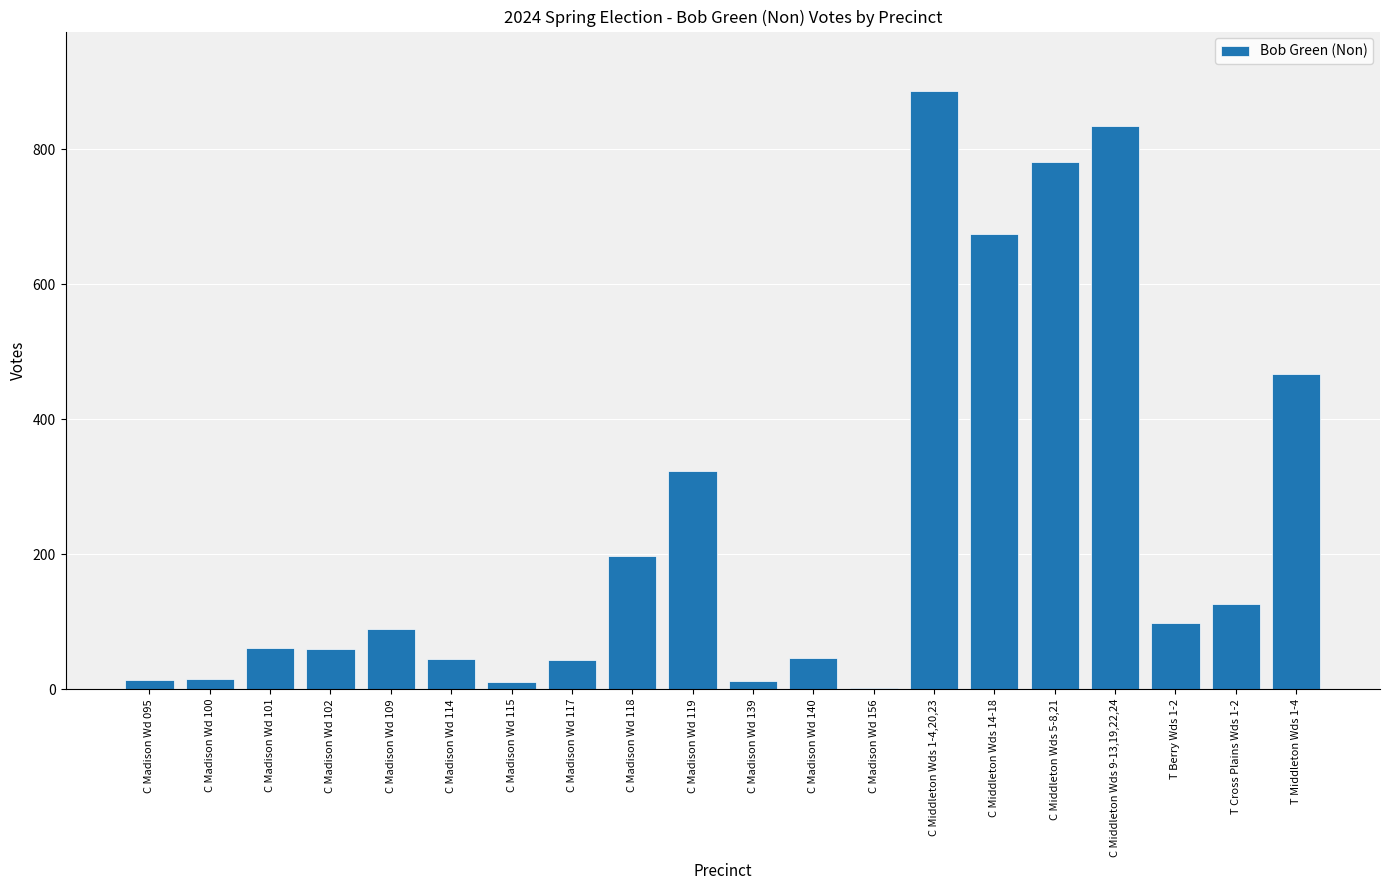

What is the sum of the values at C Madison Wd 119 and C Madison Wd 102?

383